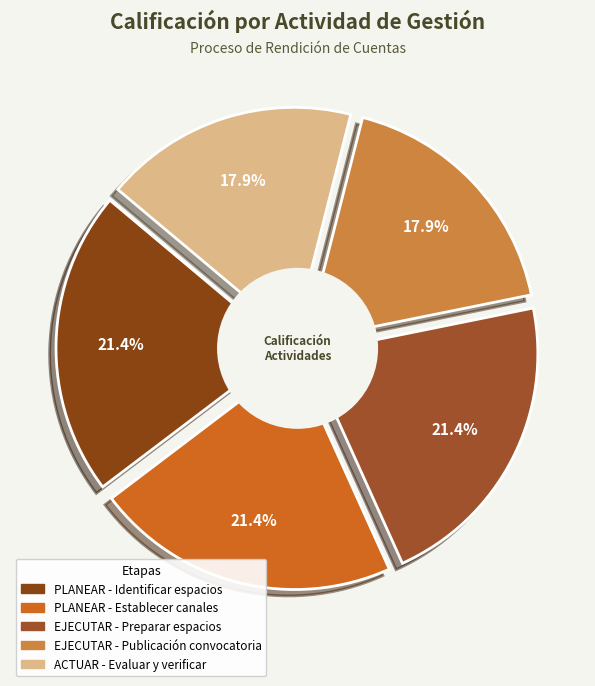

What is the smallest slice in the pie chart?

EJECUTAR - Efectuar publicación convocatoria